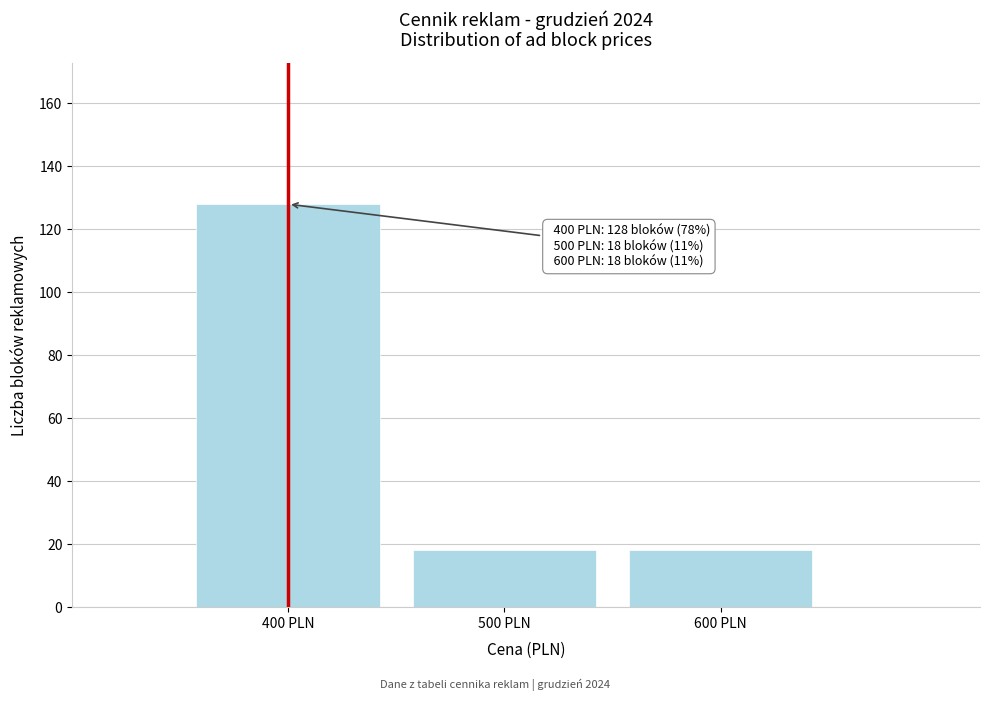

Over which range of the x-axis is the bar tallest?

350 to 450